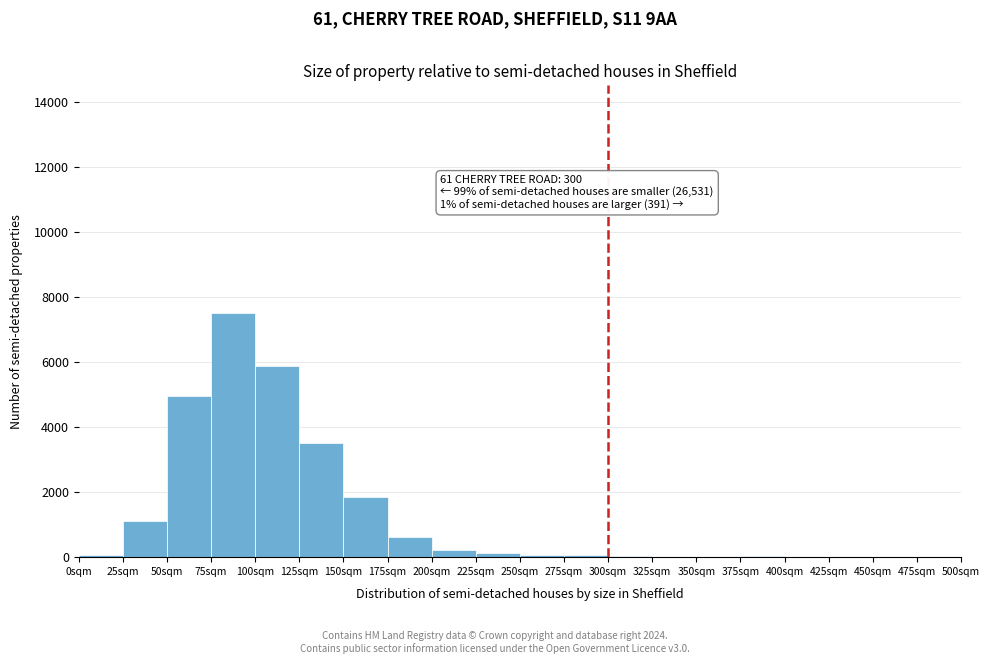

Which range on the x-axis has the tallest bar?

75 to 100